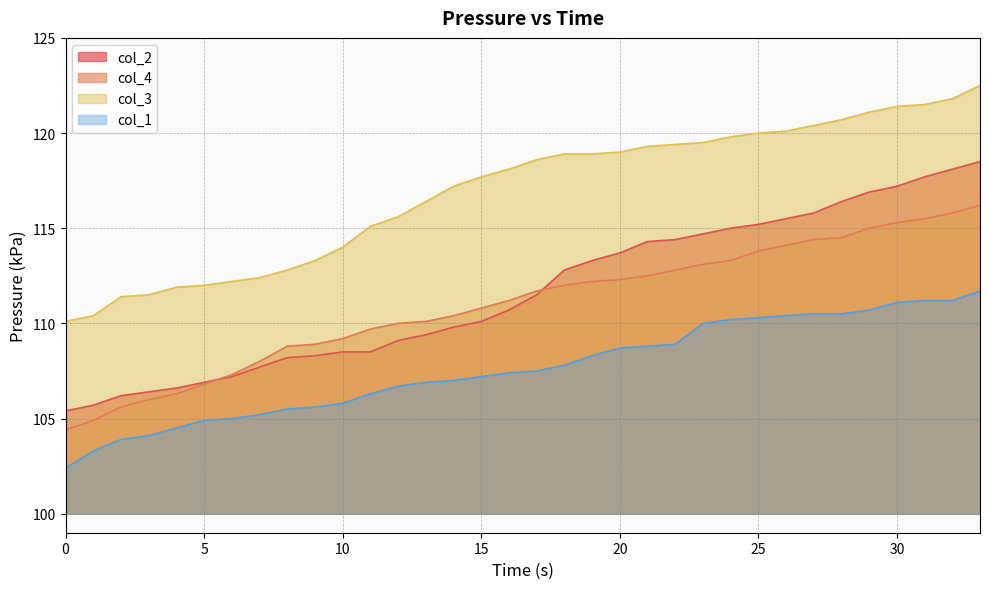

At 6, list the series in order from largest to smallest.

col_3, col_4, col_2, col_1